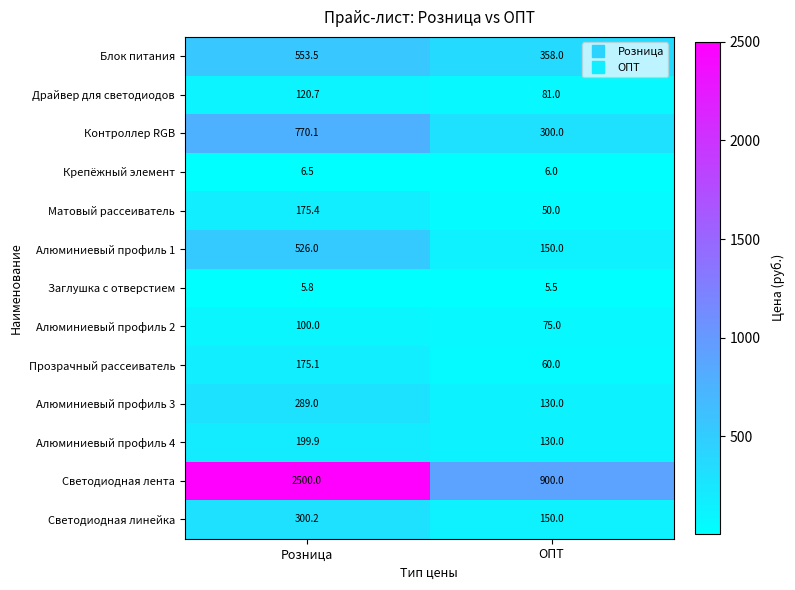

Rank the series at Розница from highest to lowest value.

Светодиодная лента, Контроллер RGB, Блок питания, Алюминиевый профиль 1, Светодиодная линейка, Алюминиевый профиль 3, Алюминиевый профиль 4, Матовый рассеиватель, Прозрачный рассеиватель, Драйвер для светодиодов, Алюминиевый профиль 2, Крепёжный элемент, Заглушка с отверстием